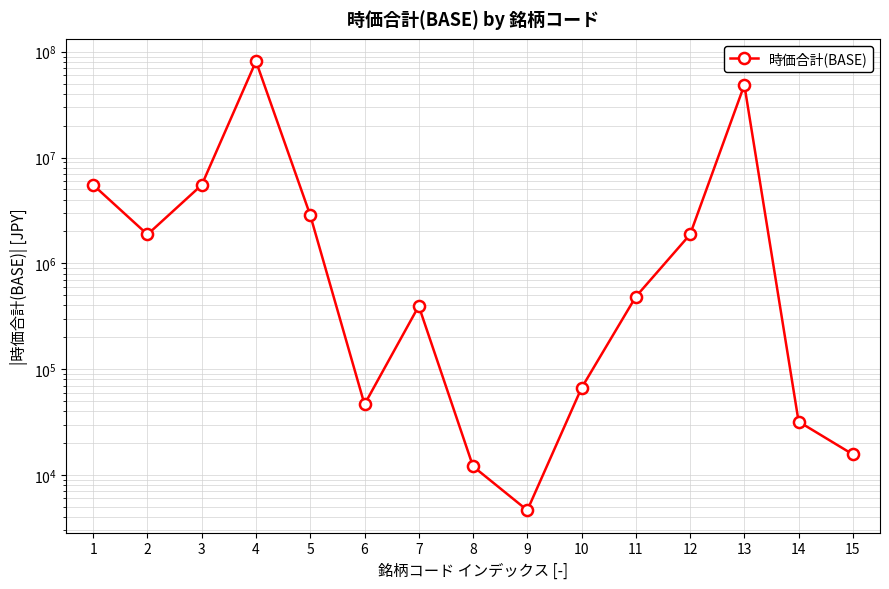

What is the minimum value shown in the chart?

4642.0